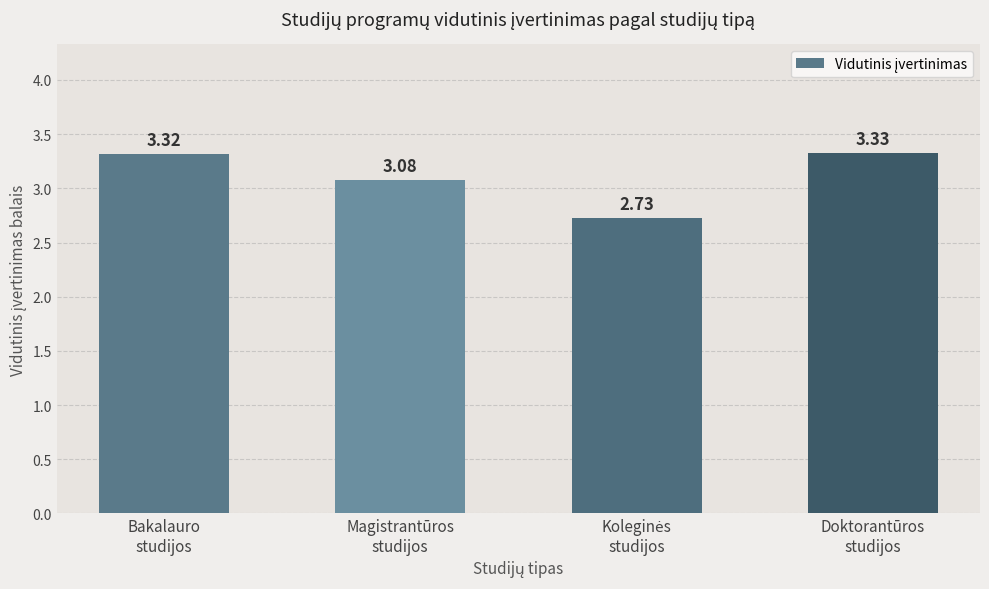

How many values are between 3 and 4?

3